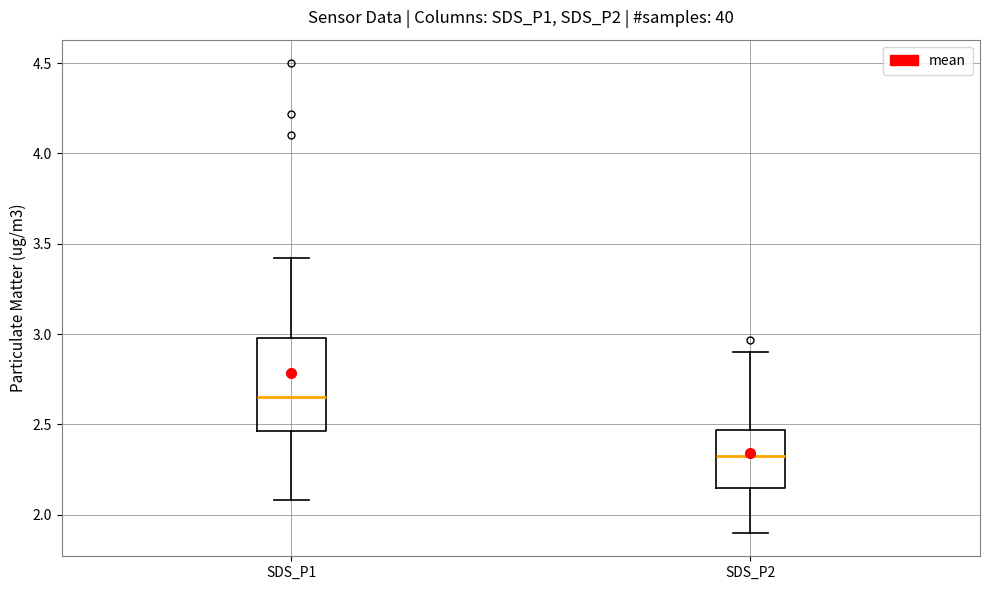

Where is the lower edge of the box for SDS_P2 on the y-axis? The values are not printed on the chart, so give them approximately, as read against the axis.

2.15